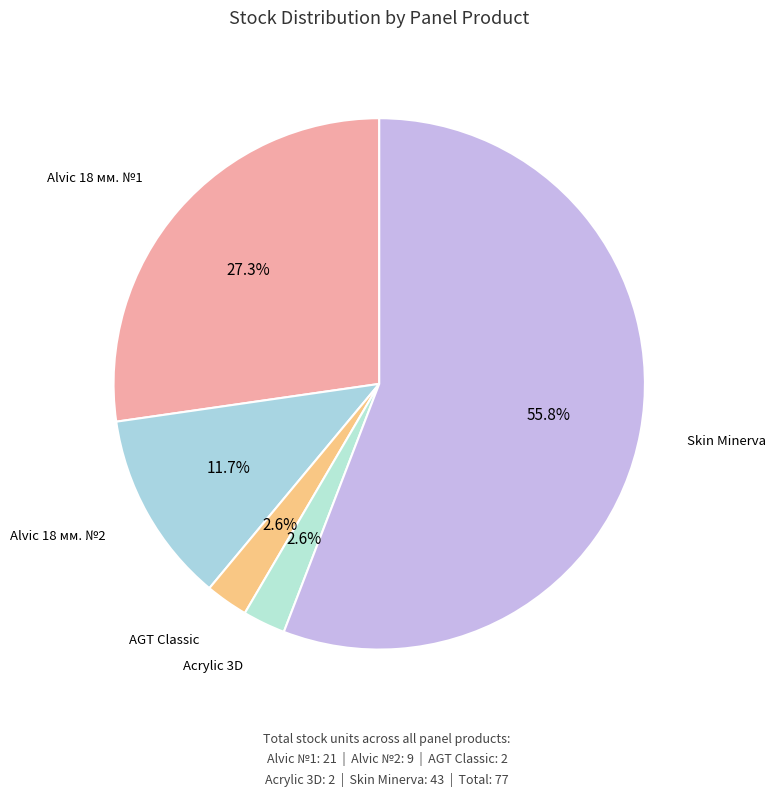

What is the largest slice in the pie chart?

Skin Minerva